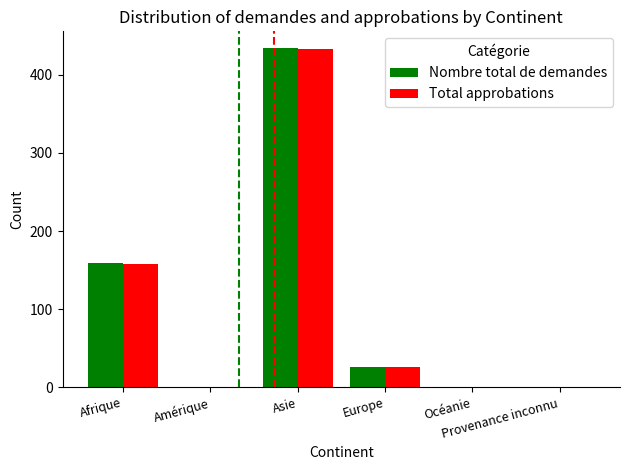

Reading right to left, what are all the values shown in this chart?

Nombre total de demandes: Provenance inconnu=0	Océanie=0	Europe=26	Asie=434	Amérique=0	Afrique=159
Total approbations: Provenance inconnu=0	Océanie=0	Europe=26	Asie=433	Amérique=0	Afrique=158